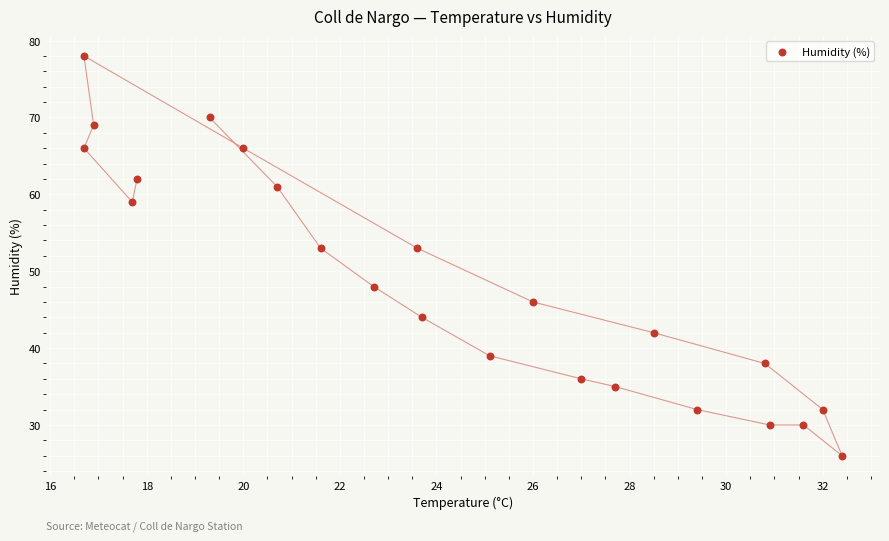

What is the range of Y values (max minus min)?

52